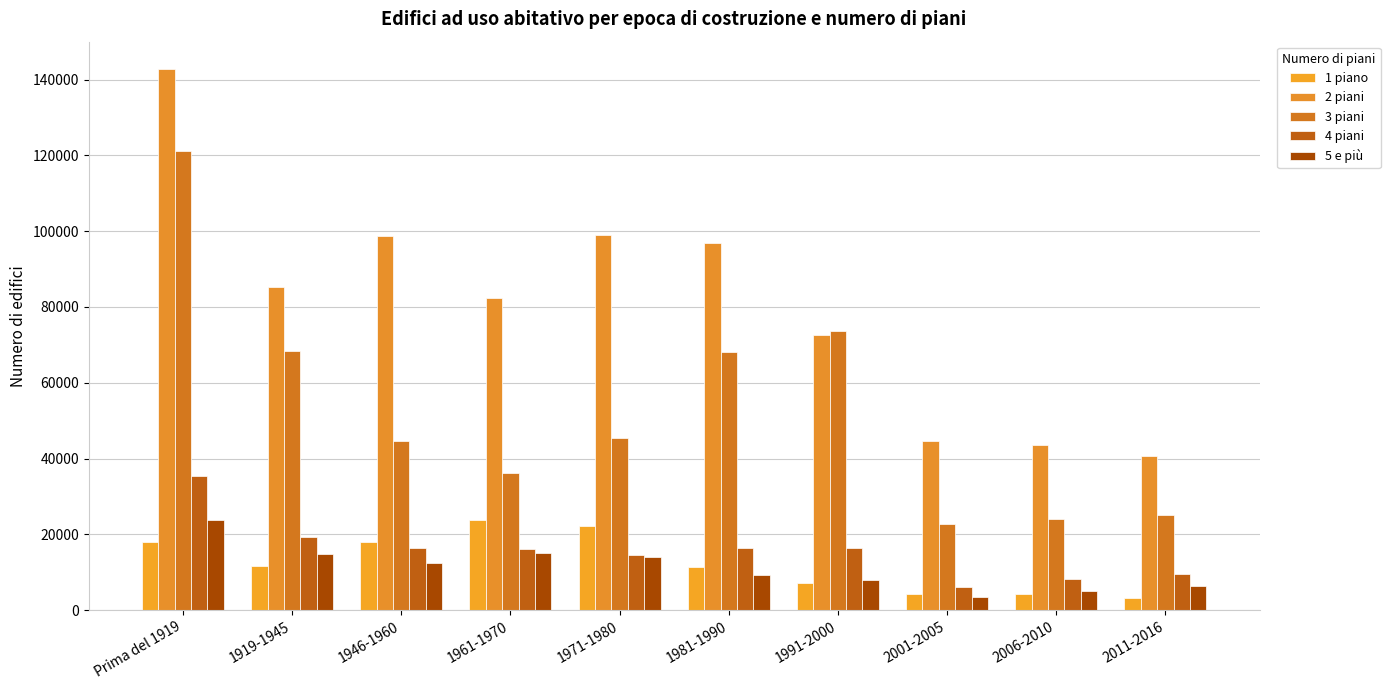

True or false: 3 piani has a value of 40512 at 1991-2000.

False